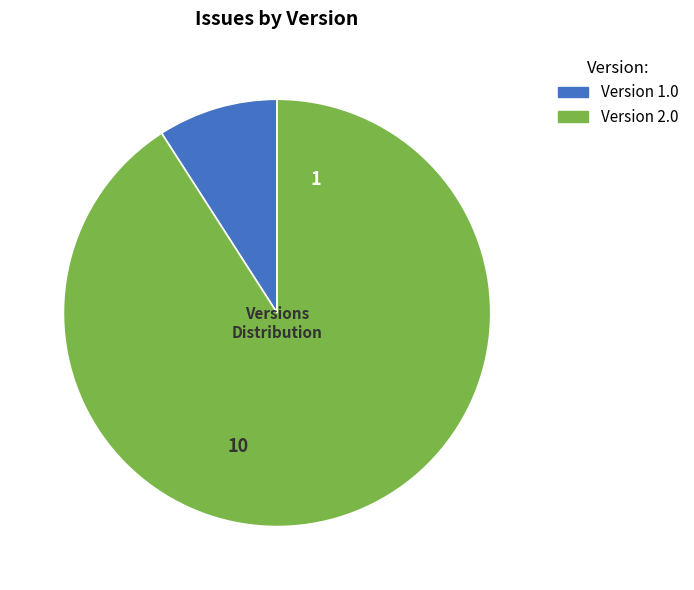

Count the number of slices in the pie.

2